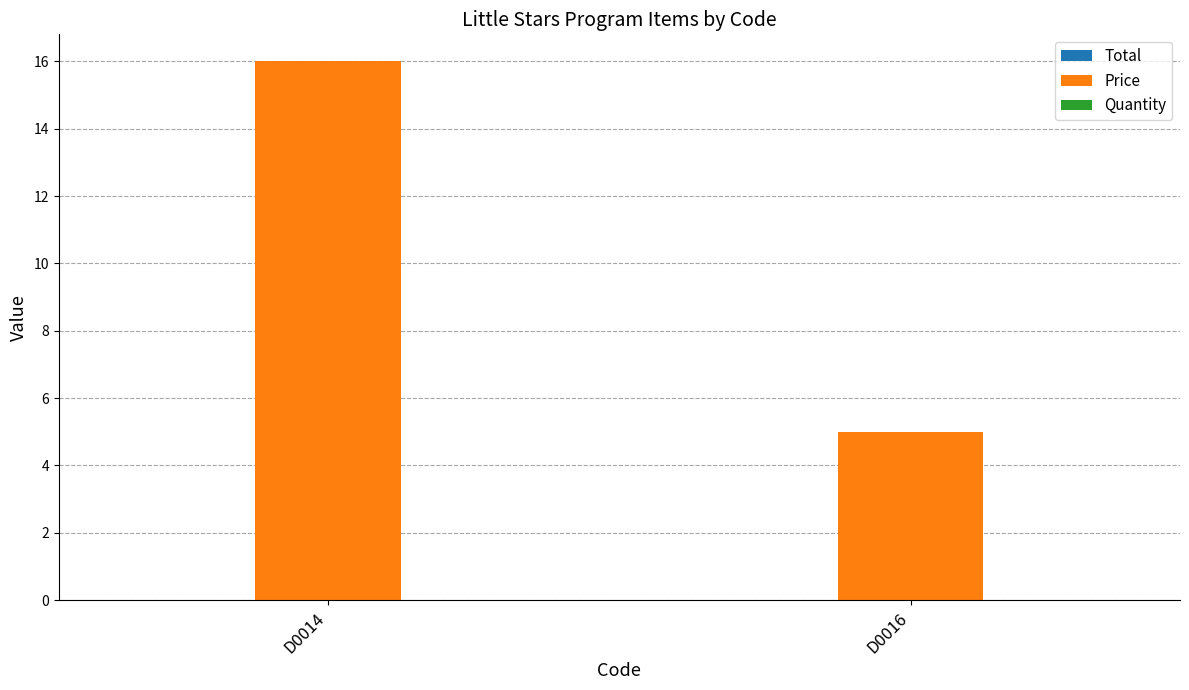

What is the value of the 1st bar from the left?

16